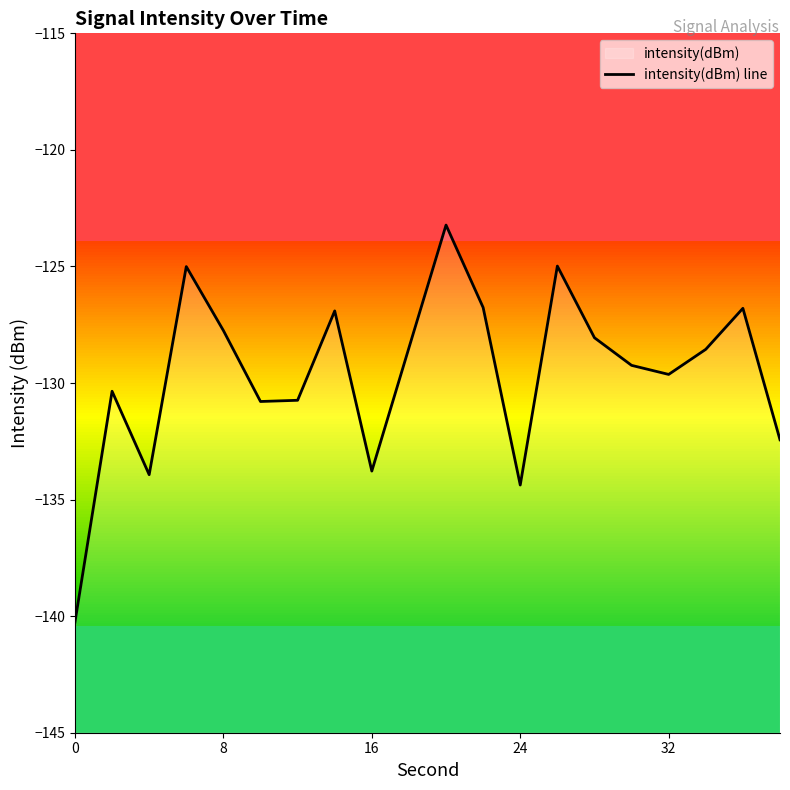

What is the greatest value displayed?

-123.2